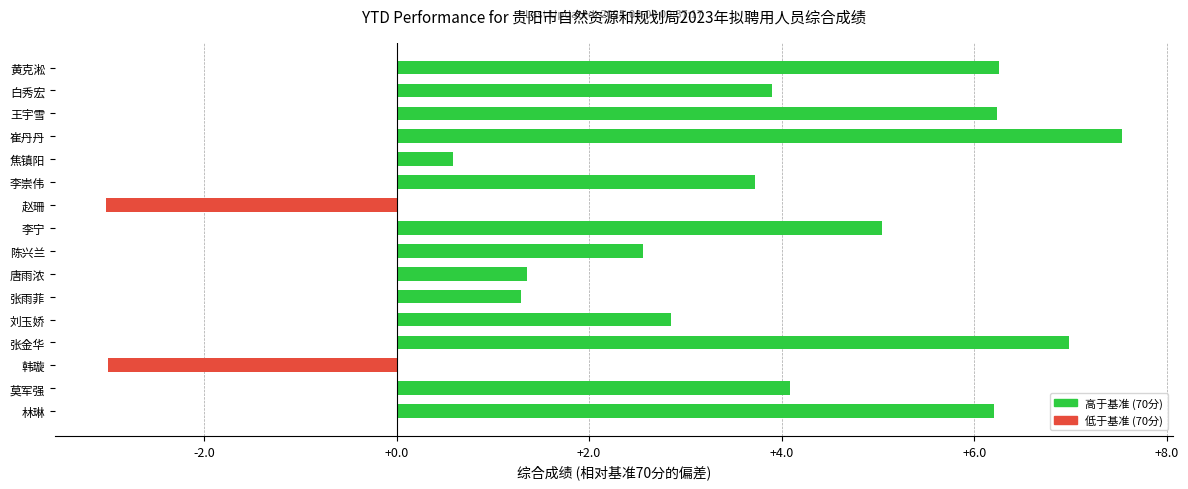

Is it true that the value at 陈兴兰 is 2.6?

True